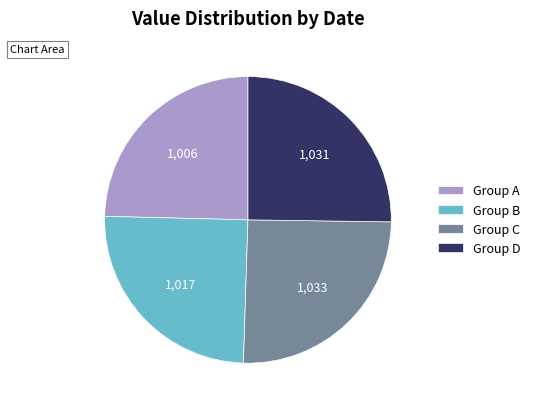

Approximately how many times larger is the value at Group D compared to Group B?

1.0